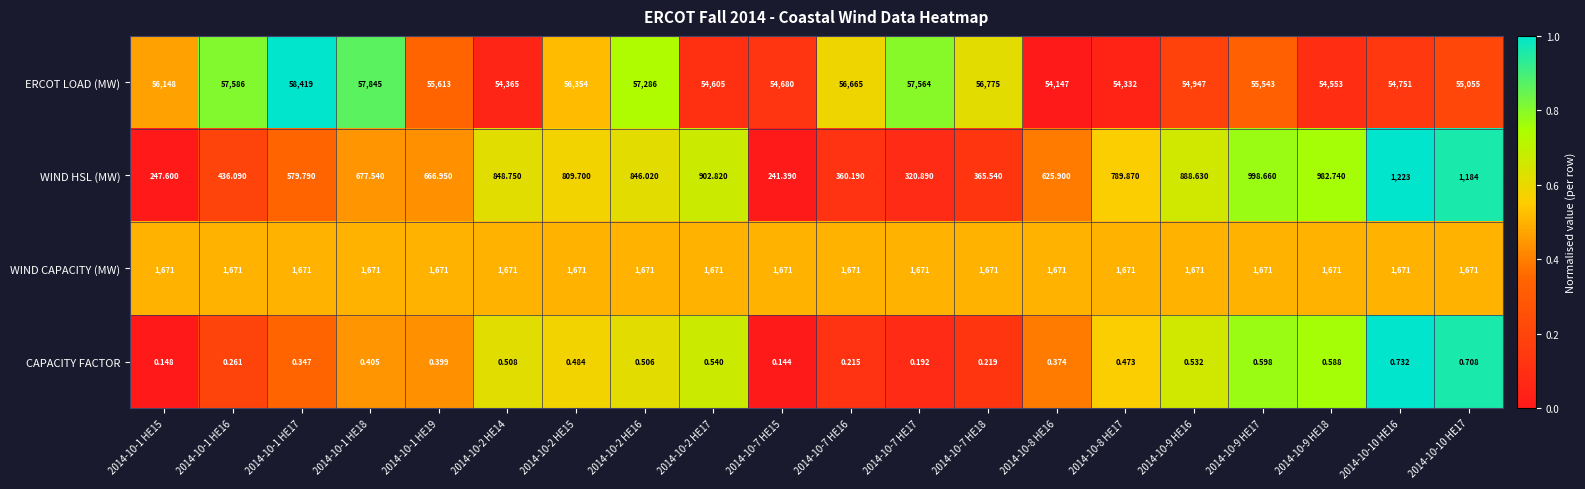

Rank the series at 2014-10-1 HE15 from lowest to highest value.

CAPACITY FACTOR, WIND HSL (MW), WIND CAPACITY (MW), ERCOT LOAD (MW)